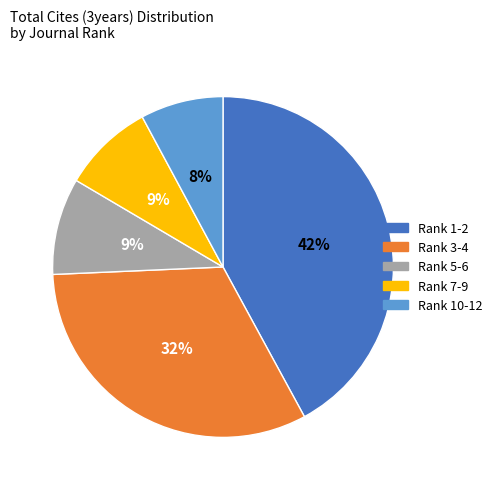

Does any single category account for the majority?

No